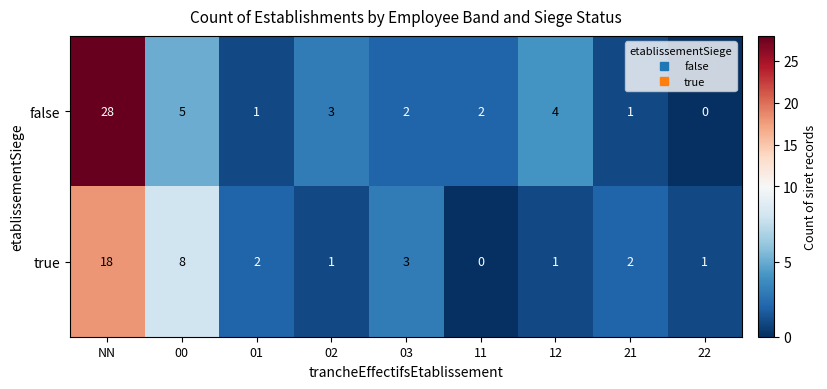

At which category is the sum across all series the highest?

NN